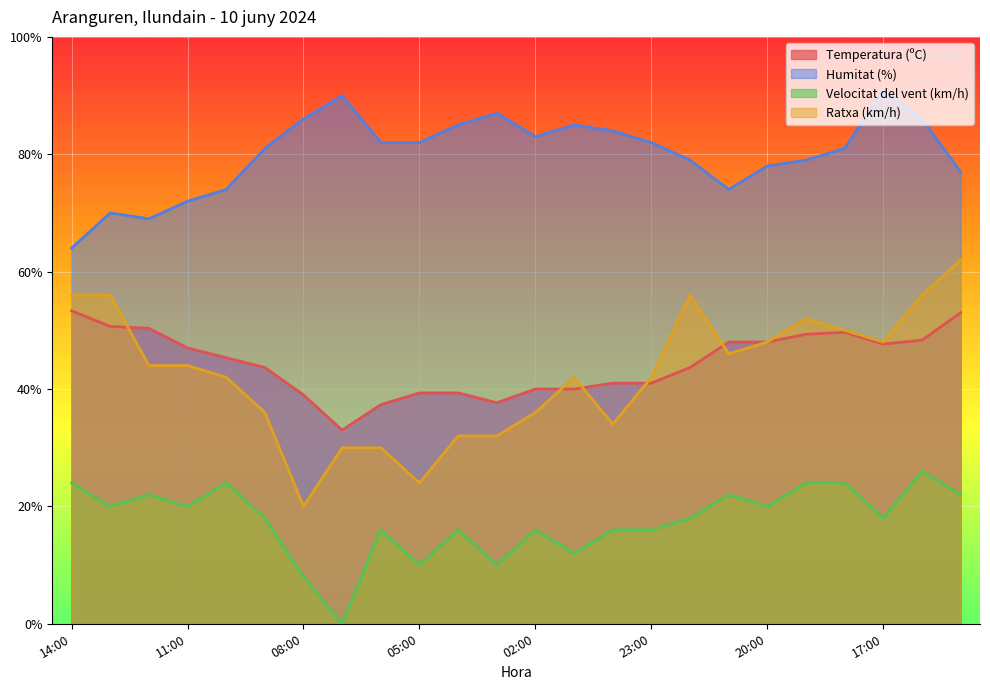

What is the total value across all series at 06:00?

165.3